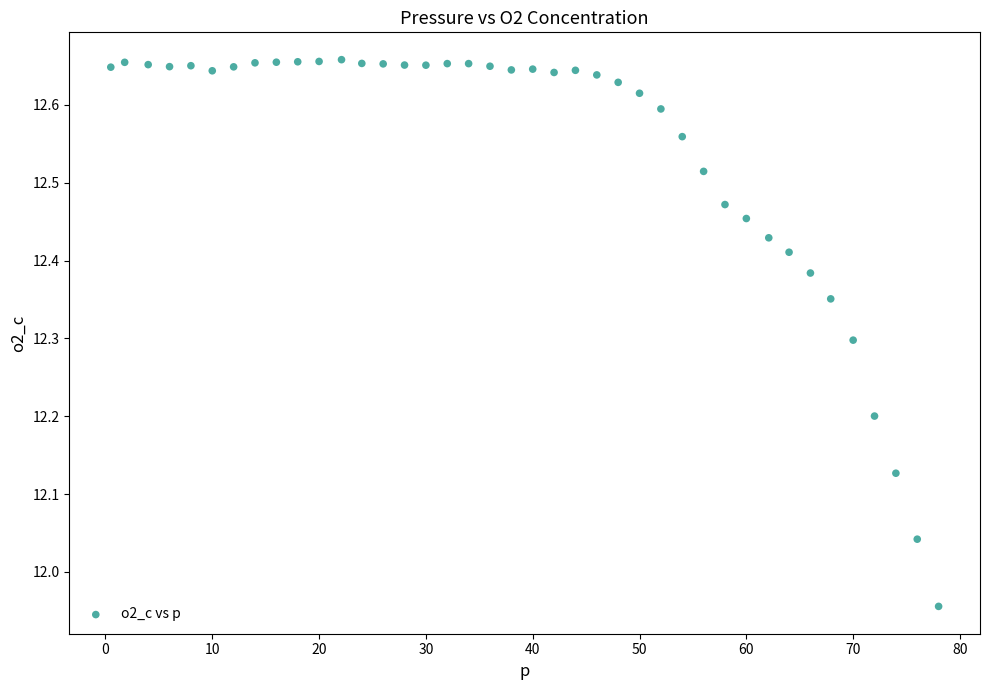

What is the range of X values (max minus min)?

77.5